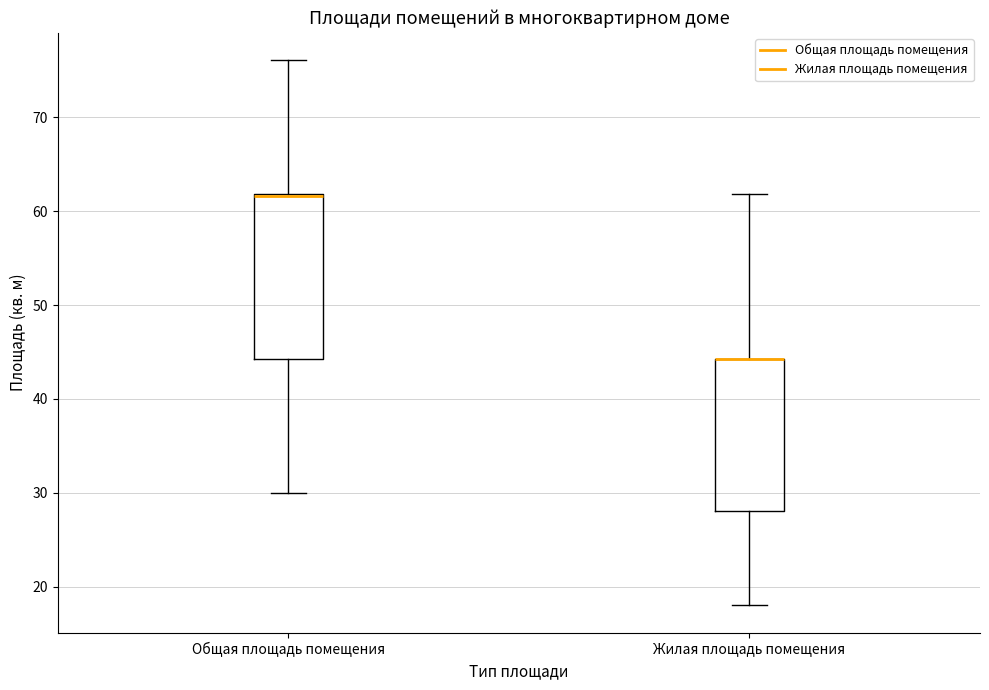

Where is the upper edge of the box for Жилая площадь помещения on the y-axis? The values are not printed on the chart, so give them approximately, as read against the axis.

44